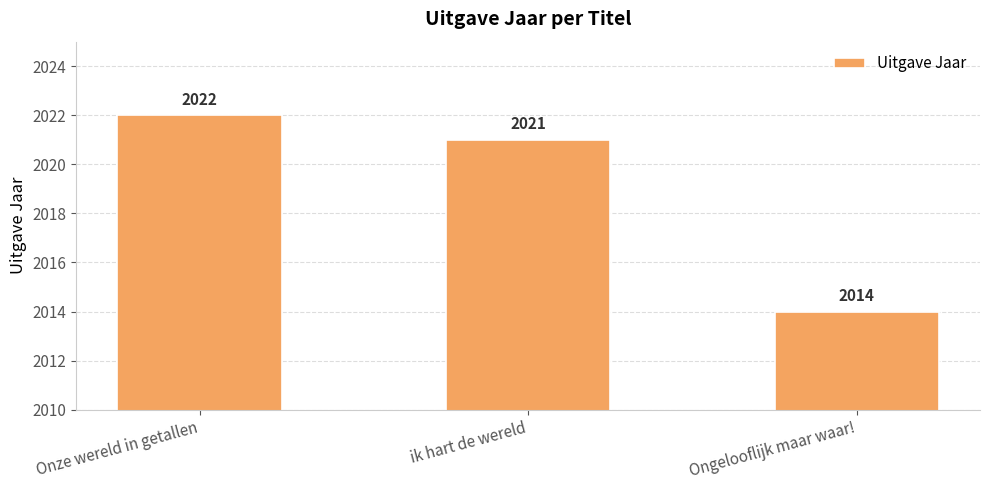

How many values are below 2021?

1